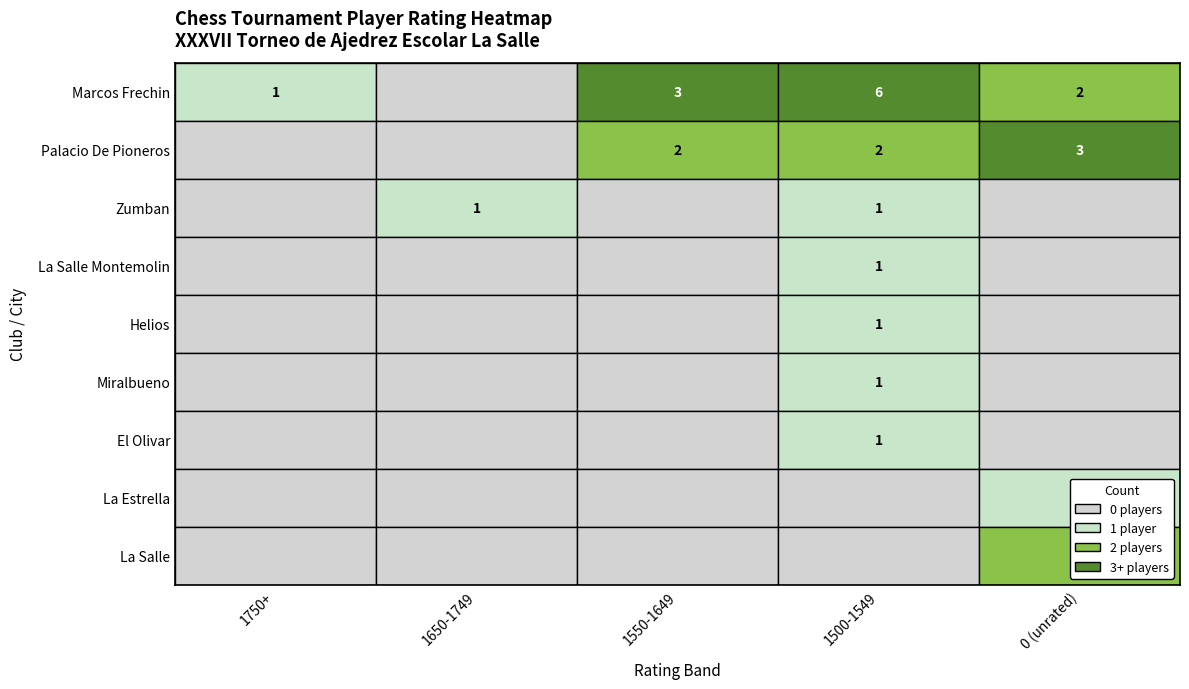

How many La Estrella values are between 0 and 1?

5